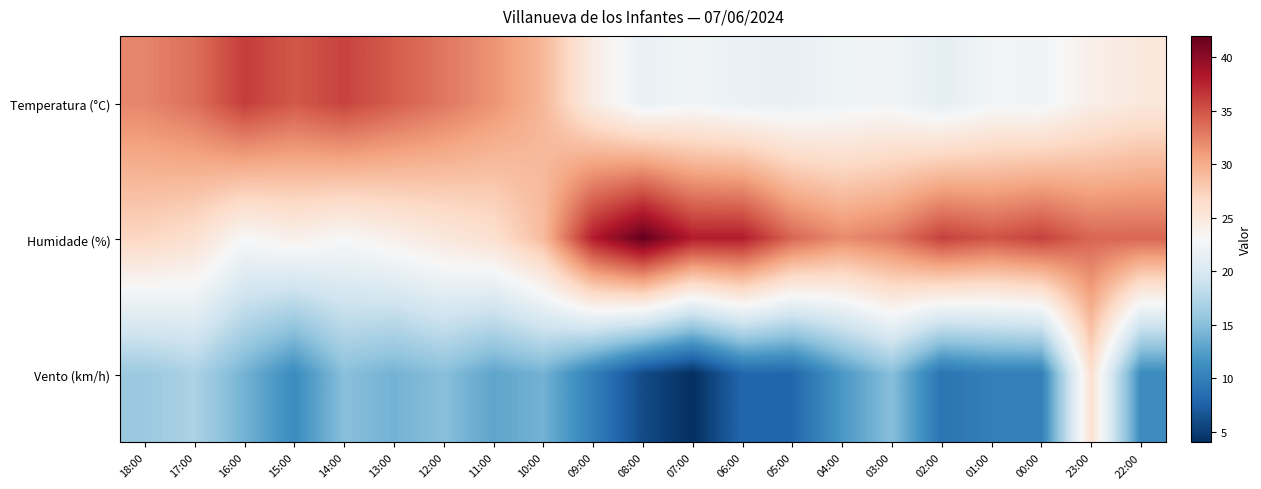

What is the total value across all series at 06:00?

67.7